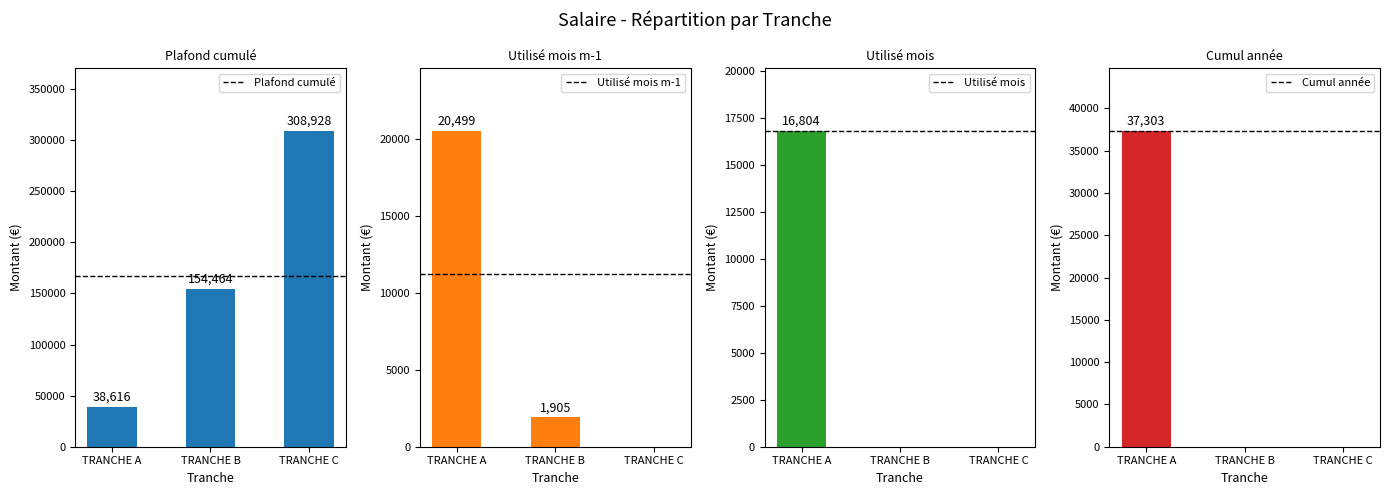

At TRANCHE A, list the series in order from largest to smallest.

Plafond cumulé, Cumul année, Utilisé mois m-1, Utilisé mois